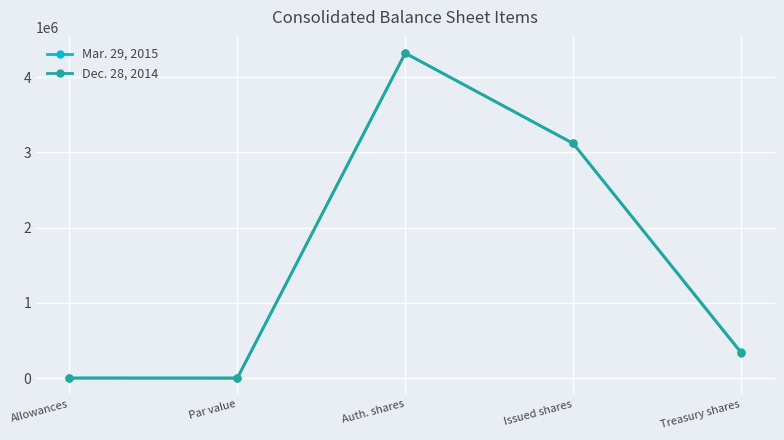

What position from the right is Allowances?

5